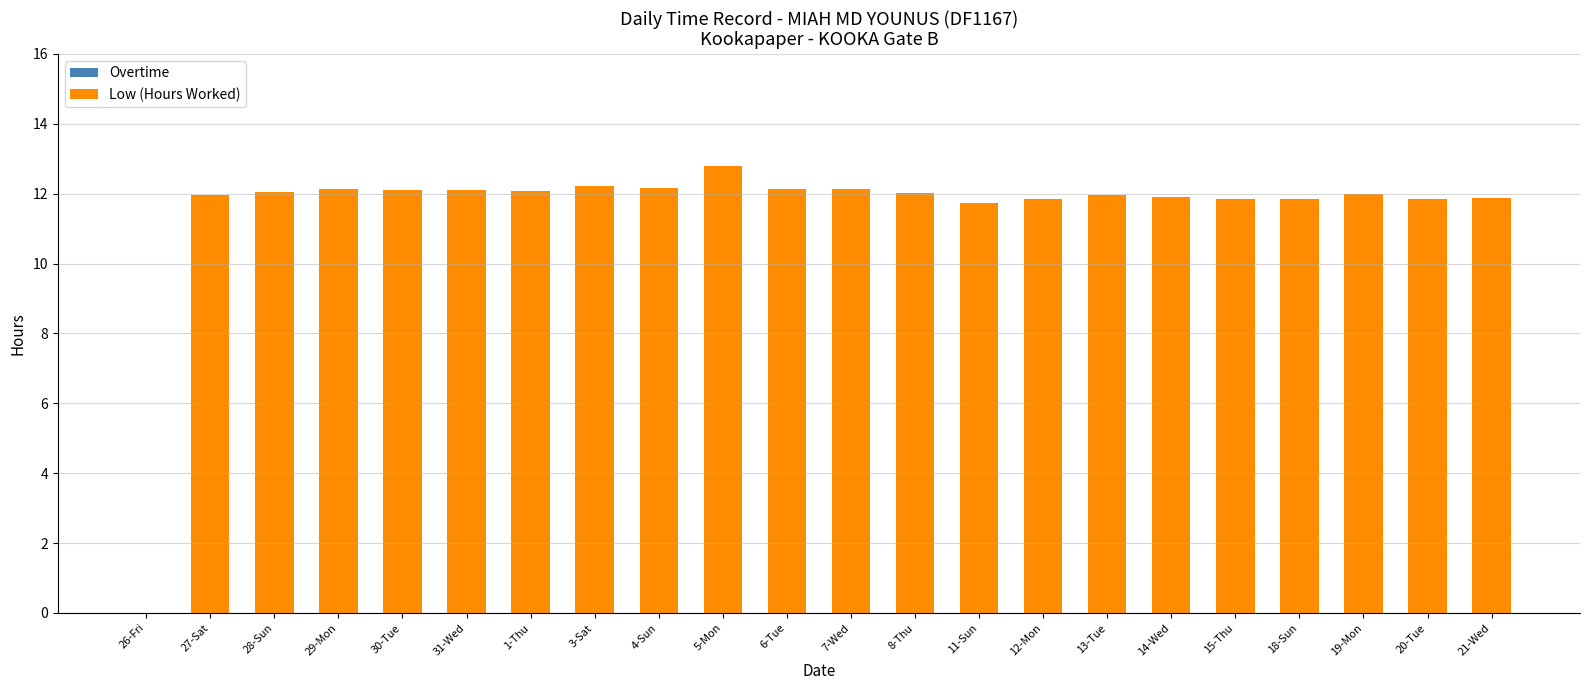

Which category has the highest value across all series?

5-Mon